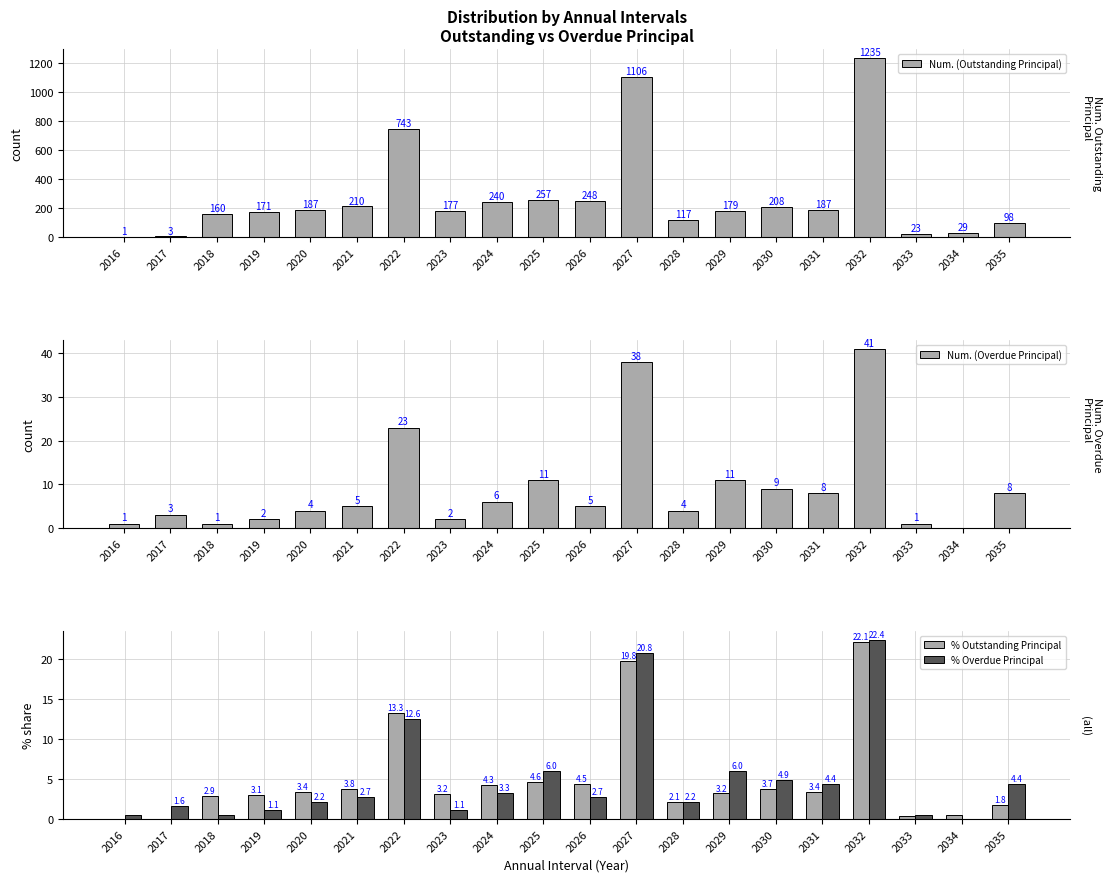

Which label corresponds to the smallest value in the chart?

2034